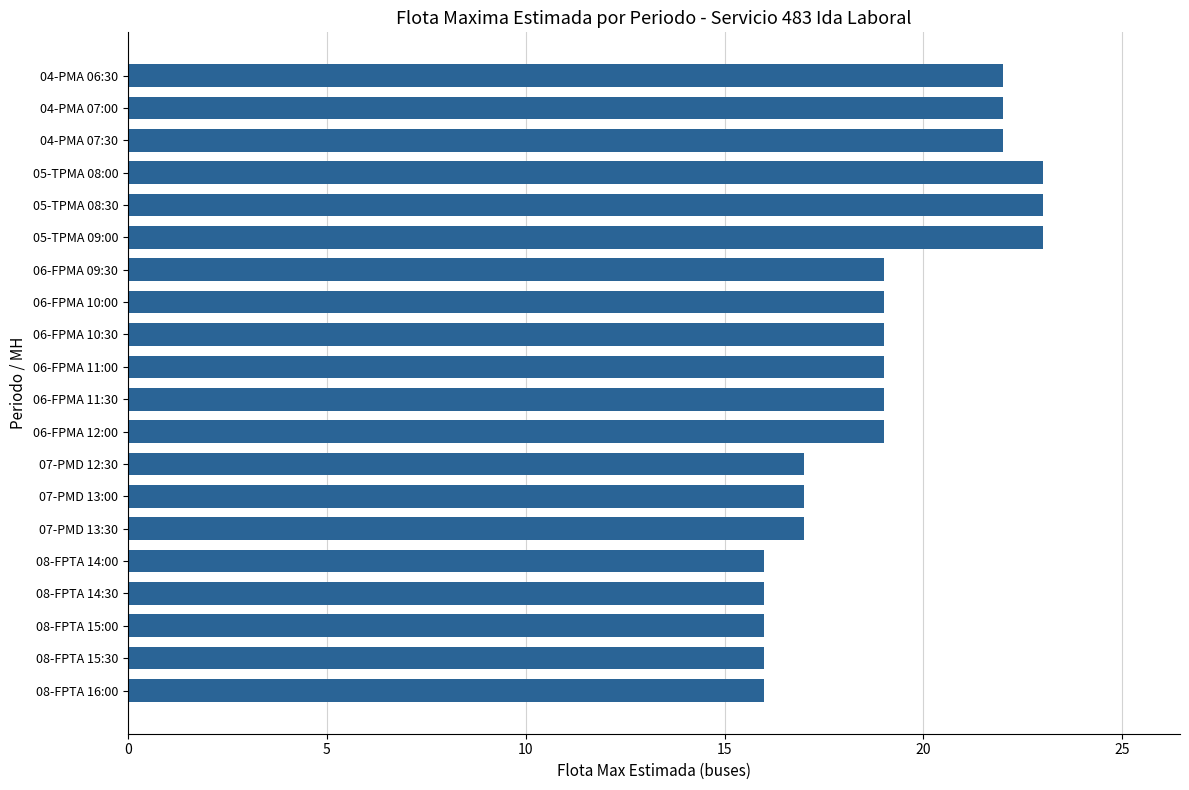

Does the chart contain stacked bars?

No